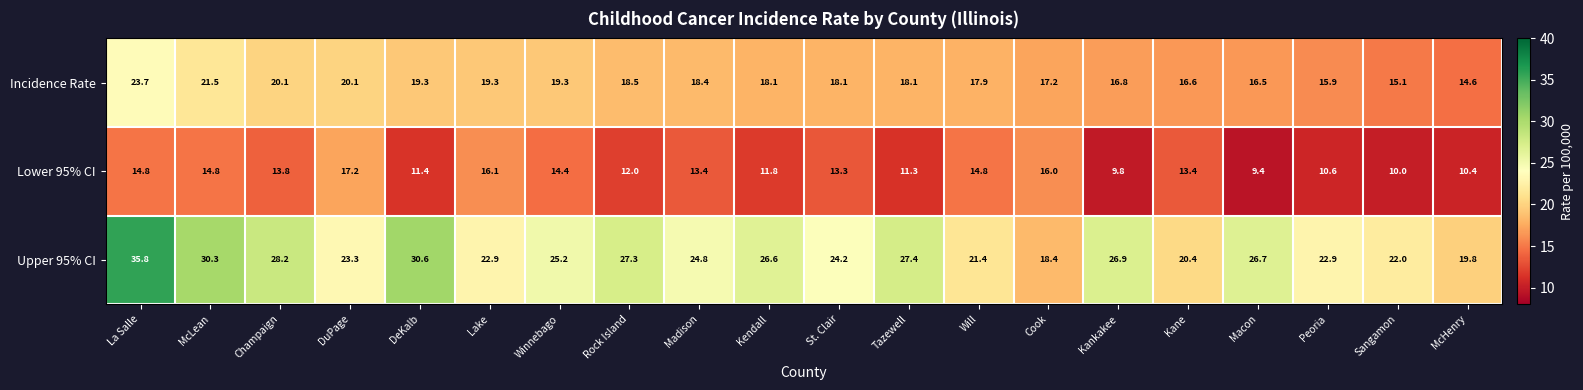

What is the total value across all series at St. Clair?

55.6